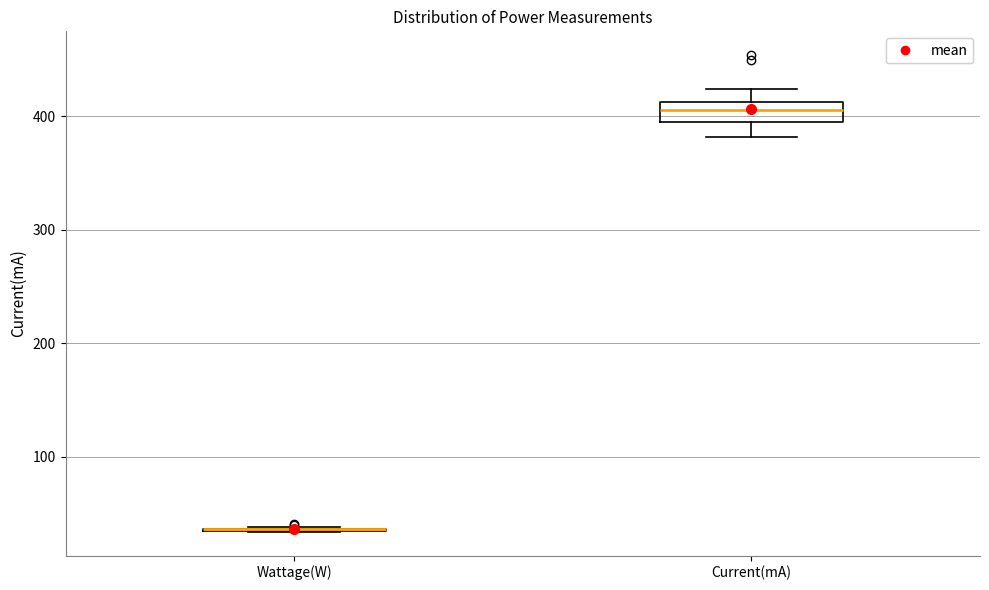

Reading left to right, transcribe this box plot: for each box, give where its median line is, the range the box spans, and where its two whiskers end, as read against the y-axis. The values are not printed on the chart, so give them approximately, as read against the axis.

Wattage(W): box collapsed to a line at 40, whiskers 30 to 40
Current(mA): median 410 (inside the box), box 390 to 410, whiskers 380 to 420